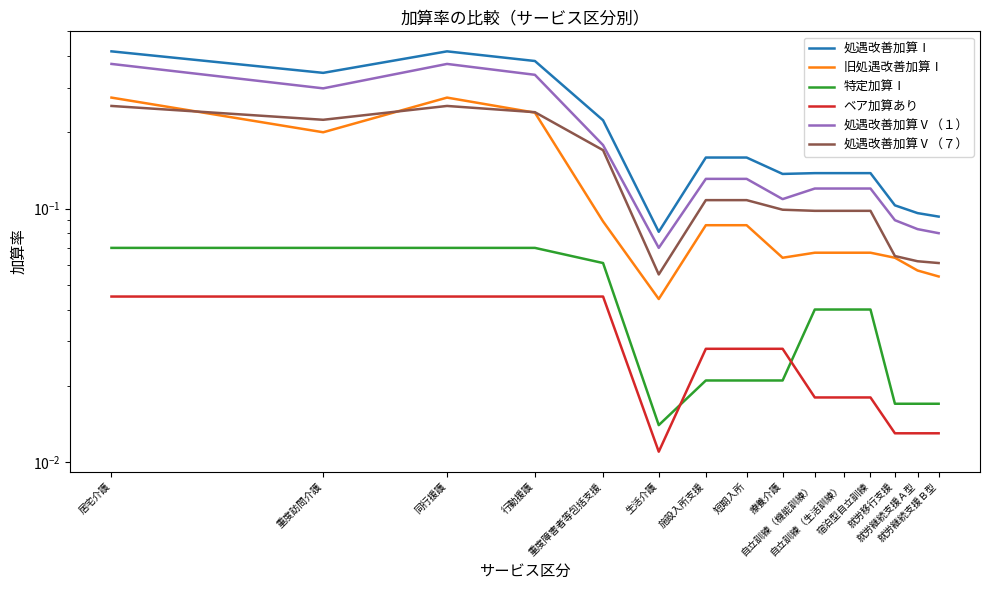

True or false: 特定加算Ⅰ and 旧処遇改善加算Ⅰ cross at least once.

False